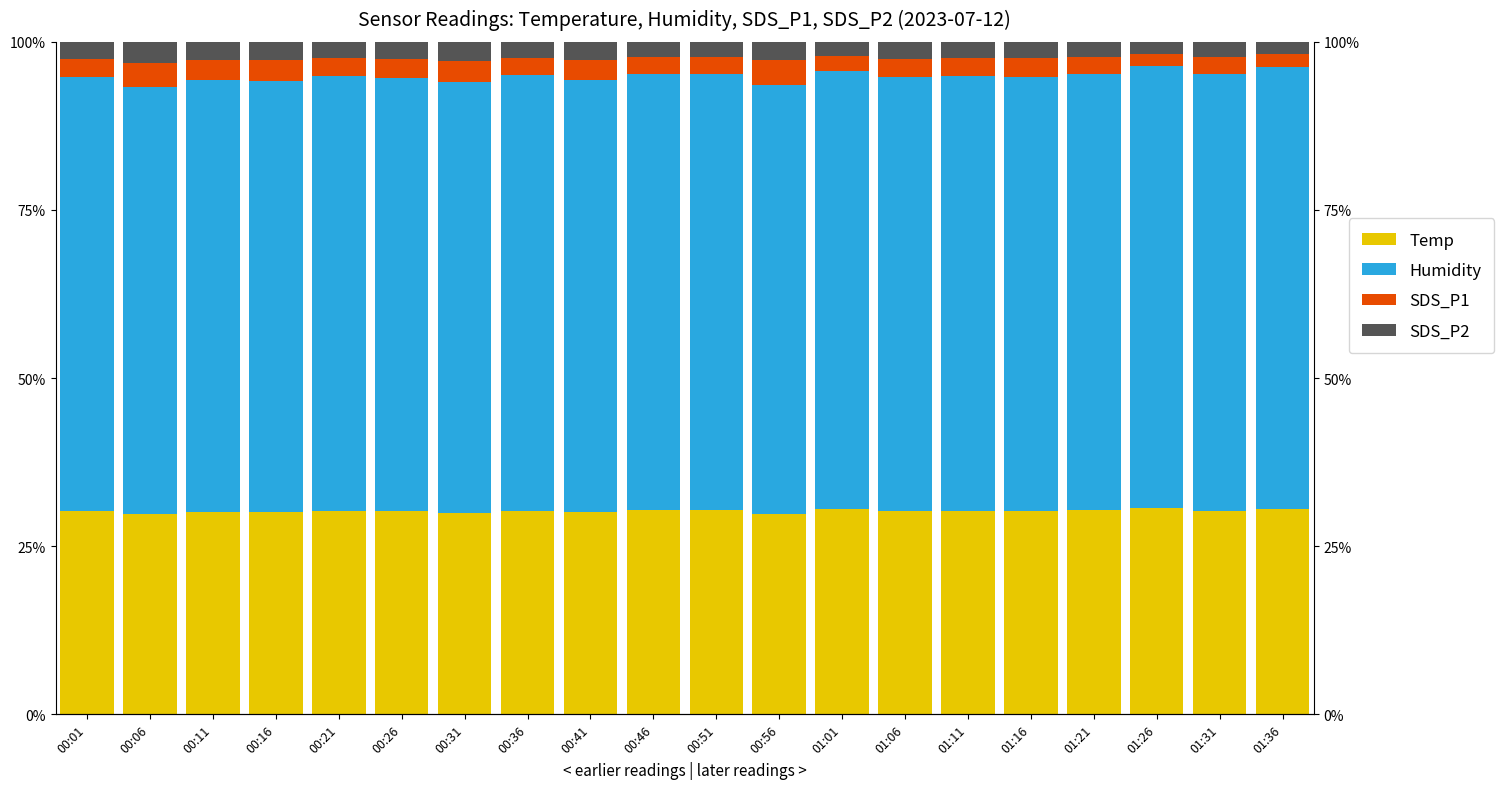

Reading right to left, transcribe all the data shown in this chart.

Temp: 01:36=30.6	01:31=30.2	01:26=30.6	01:21=30.4	01:16=30.2	01:11=30.3	01:06=30.2	01:01=30.5	00:56=29.8	00:51=30.4	00:46=30.4	00:41=30.0	00:36=30.2	00:31=30.0	00:26=30.2	00:21=30.2	00:16=30.0	00:11=30.0	00:06=29.7	00:01=30.2
Humidity: 01:36=65.7	01:31=65.0	01:26=65.7	01:21=64.8	01:16=64.6	01:11=64.7	01:06=64.5	01:01=65.1	00:56=63.7	00:51=64.9	00:46=64.9	00:41=64.2	00:36=64.8	00:31=64.0	00:26=64.4	00:21=64.7	00:16=64.2	00:11=64.2	00:06=63.5	00:01=64.6
SDS_P1: 01:36=1.9	01:31=2.5	01:26=1.9	01:21=2.5	01:16=2.9	01:11=2.7	01:06=2.8	01:01=2.3	00:56=3.8	00:51=2.5	00:46=2.5	00:41=3.0	00:36=2.6	00:31=3.1	00:26=2.8	00:21=2.6	00:16=3.0	00:11=3.0	00:06=3.6	00:01=2.7
SDS_P2: 01:36=1.8	01:31=2.3	01:26=1.8	01:21=2.3	01:16=2.4	01:11=2.4	01:06=2.5	01:01=2.1	00:56=2.7	00:51=2.3	00:46=2.3	00:41=2.7	00:36=2.4	00:31=2.9	00:26=2.6	00:21=2.4	00:16=2.8	00:11=2.8	00:06=3.1	00:01=2.5